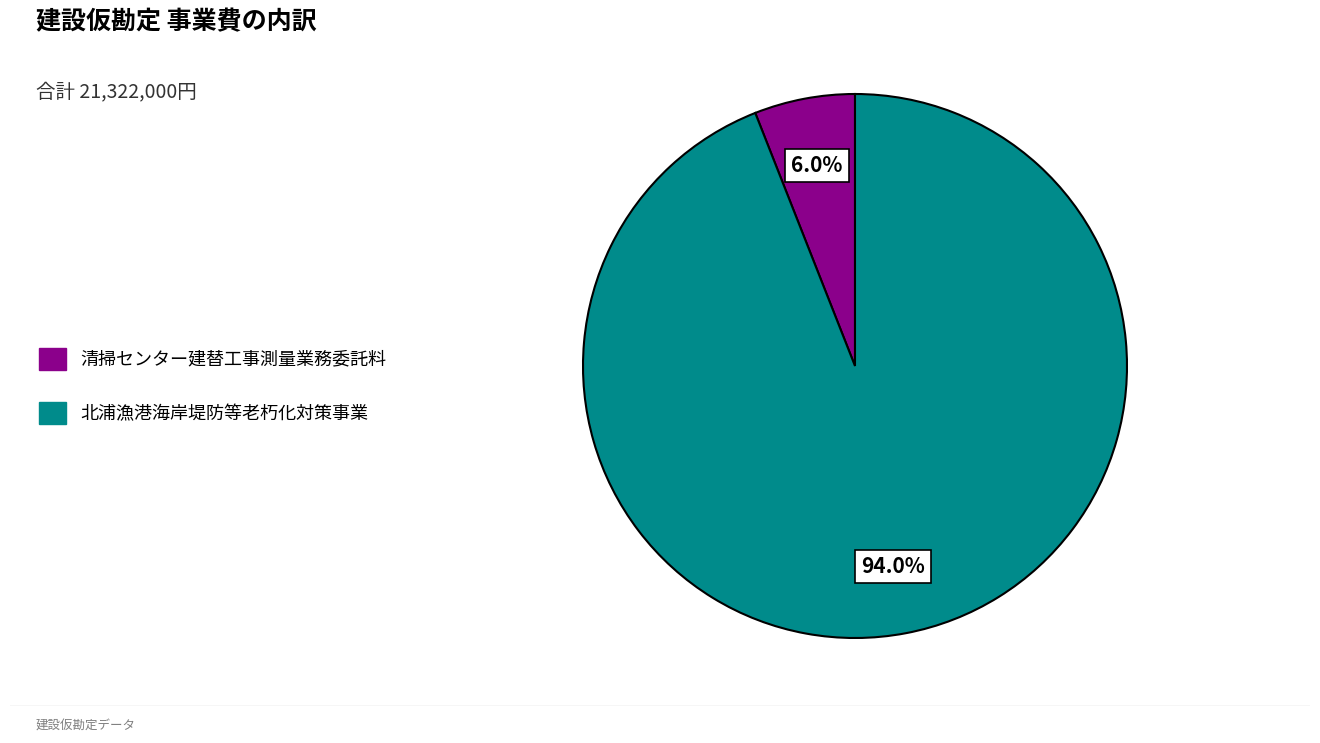

Is it true that 北浦漁港海岸堤防等老朽化対策事業 is 88% of the pie?

False